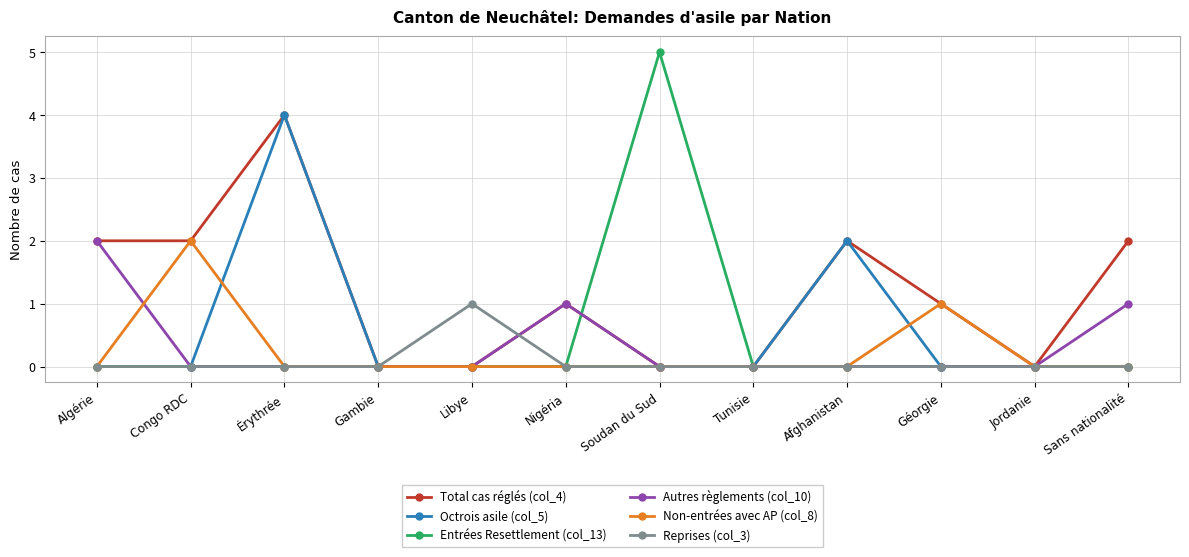

How many Autres règlements (col_10) values are between 0 and 1?

11